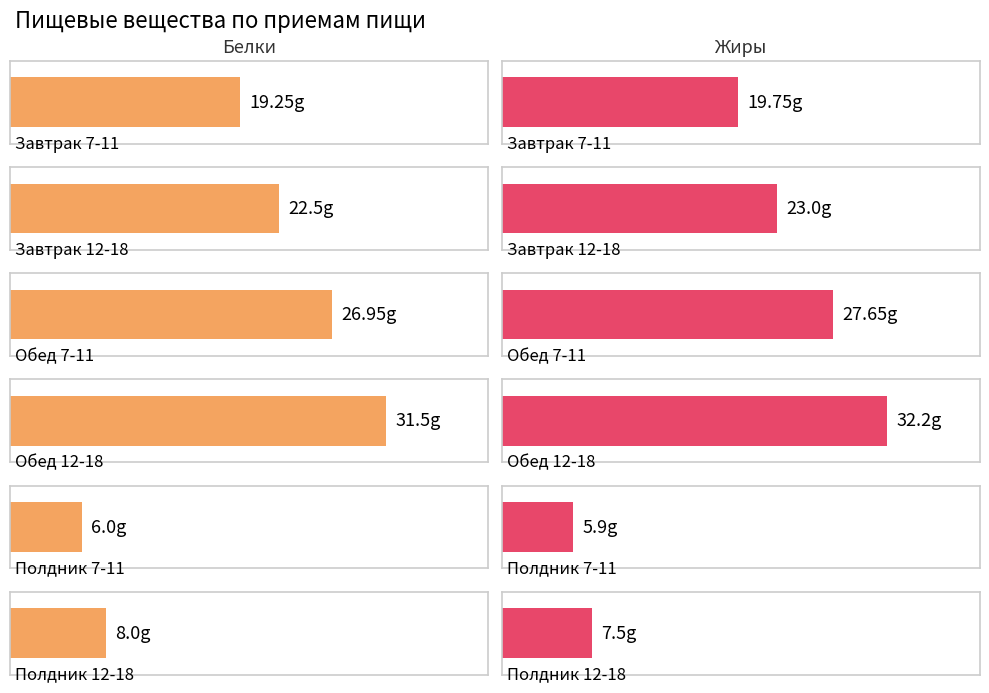

Reading left to right, what are all the values shown in this chart?

Белки: Завтрак 7-11=19.2	Завтрак 12-18=22.5	Обед 7-11=26.9	Обед 12-18=31.5	Полдник 7-11=6.0	Полдник 12-18=8.0
Жиры: Завтрак 7-11=19.8	Завтрак 12-18=23.0	Обед 7-11=27.6	Обед 12-18=32.2	Полдник 7-11=5.9	Полдник 12-18=7.5